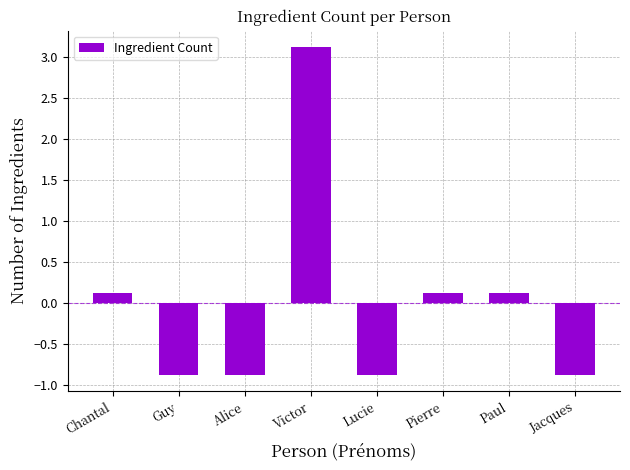

What is the change in value from Guy to Pierre?

+1.0